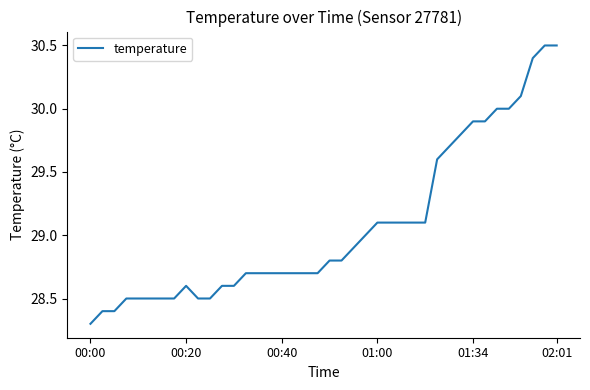

What is the maximum value shown in the chart?

30.5